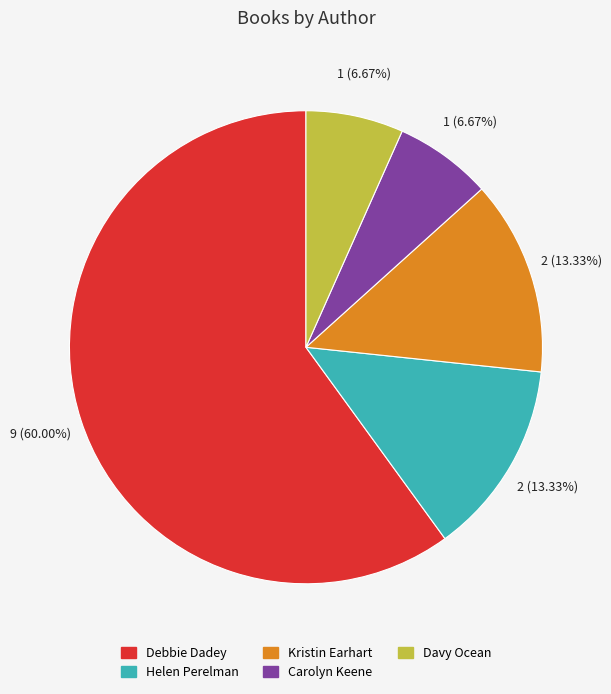

Which category has the biggest portion of the pie?

Debbie Dadey